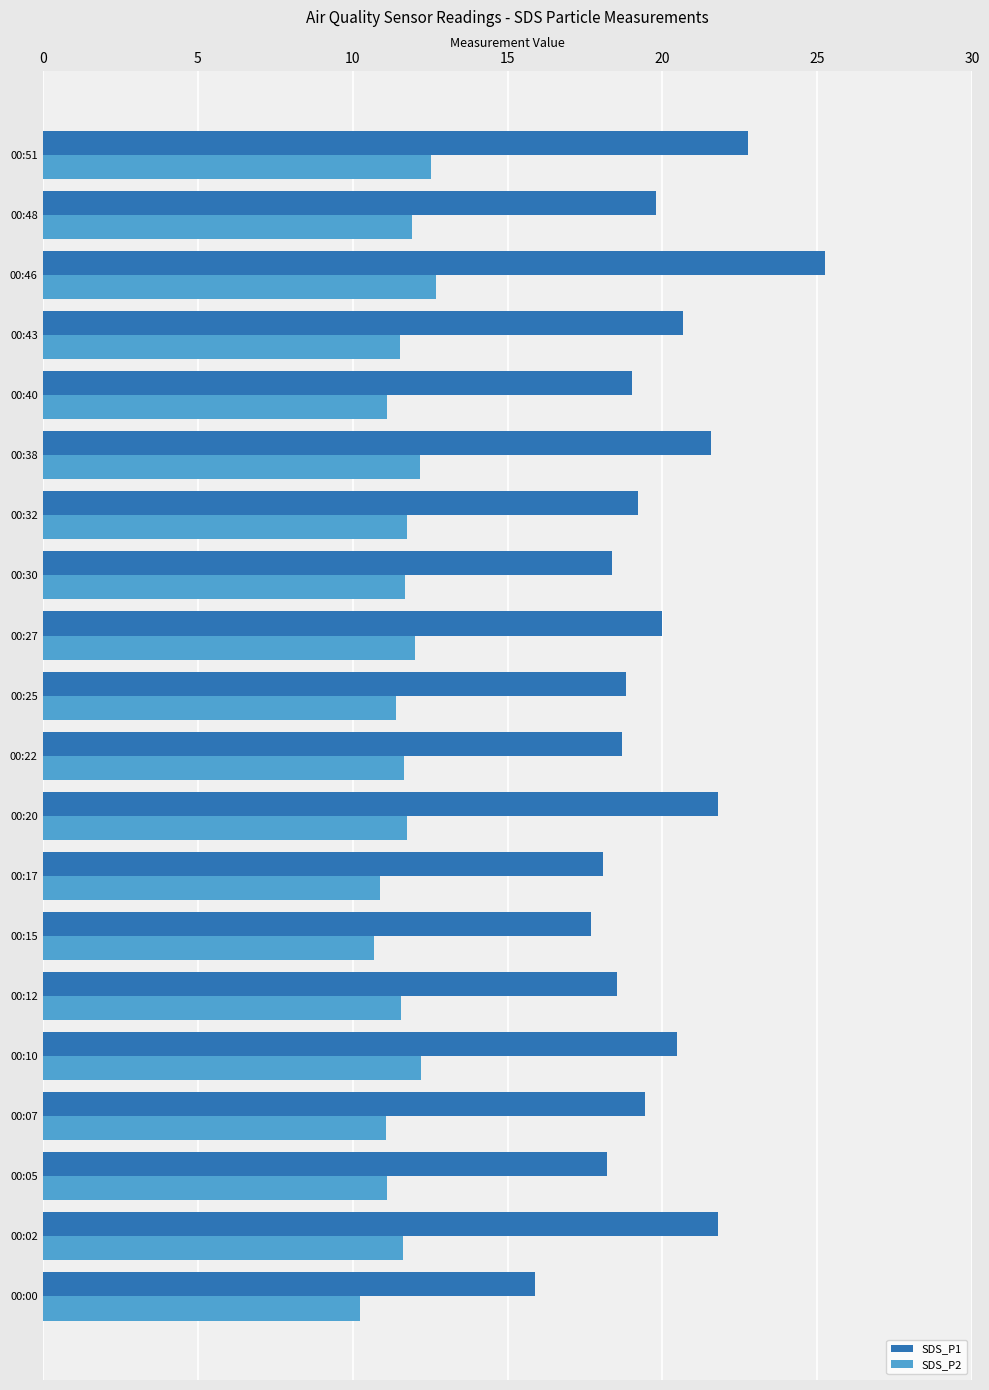

Which series has the widest spread of values?

SDS_P1